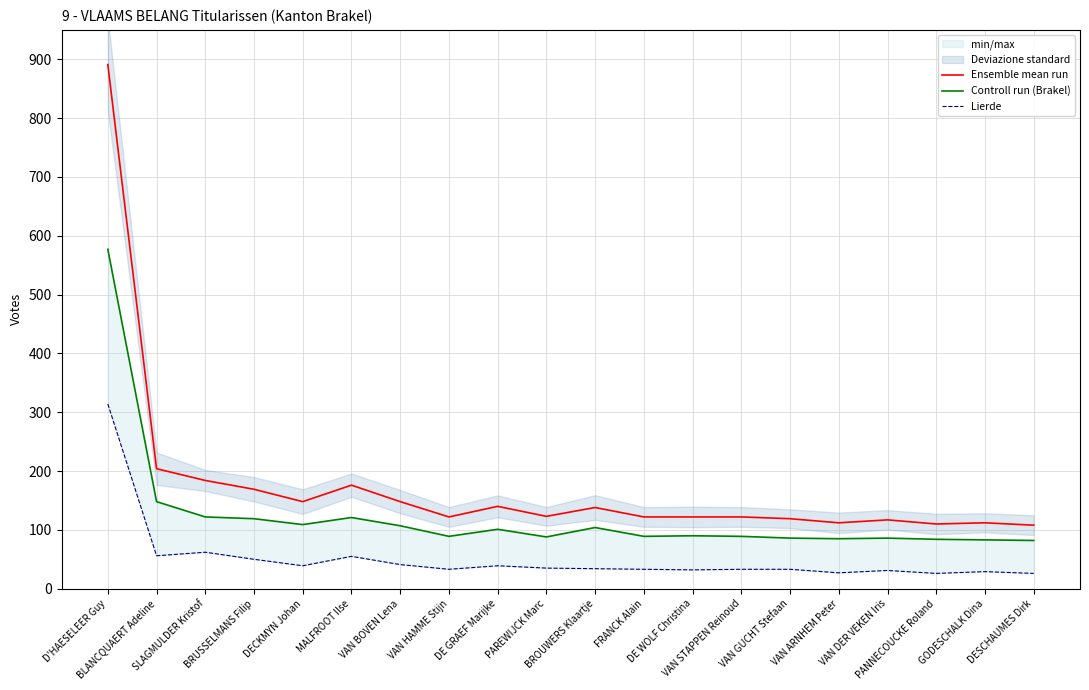

Rank the series by their maximum value, from lowest to highest.

Lierde, Controll run (Brakel), Ensemble mean run